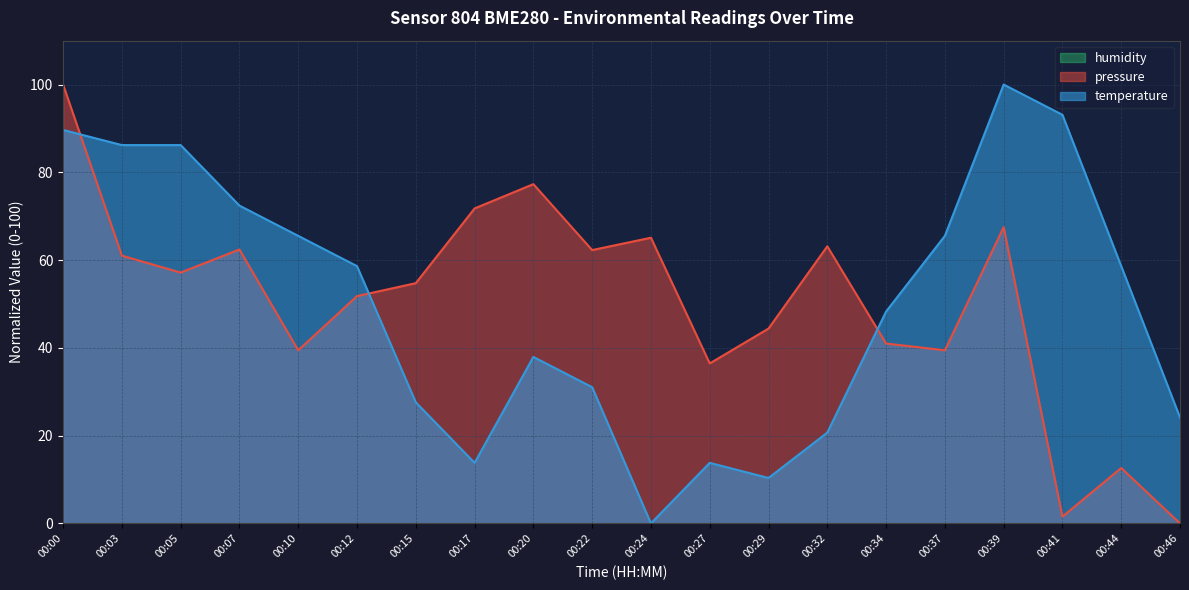

At how many categories does at least one series exceed 77?

6